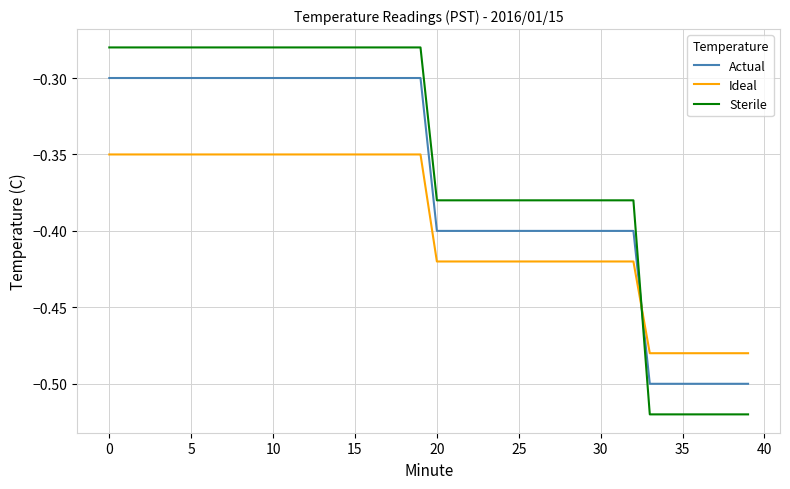

How many intersections are there between Sterile and Actual?

1